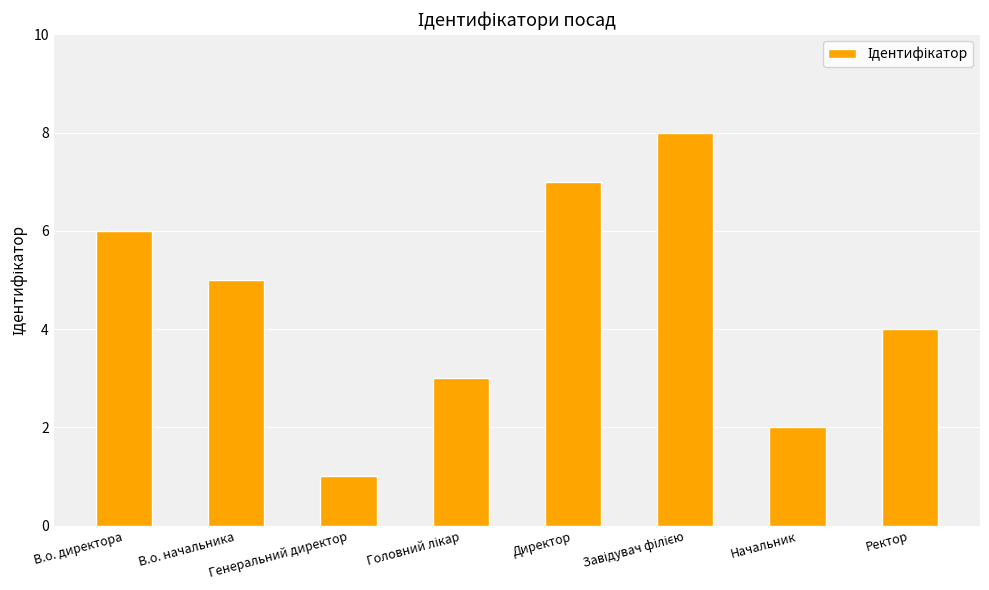

Which label corresponds to the smallest value in the chart?

Генеральний директор